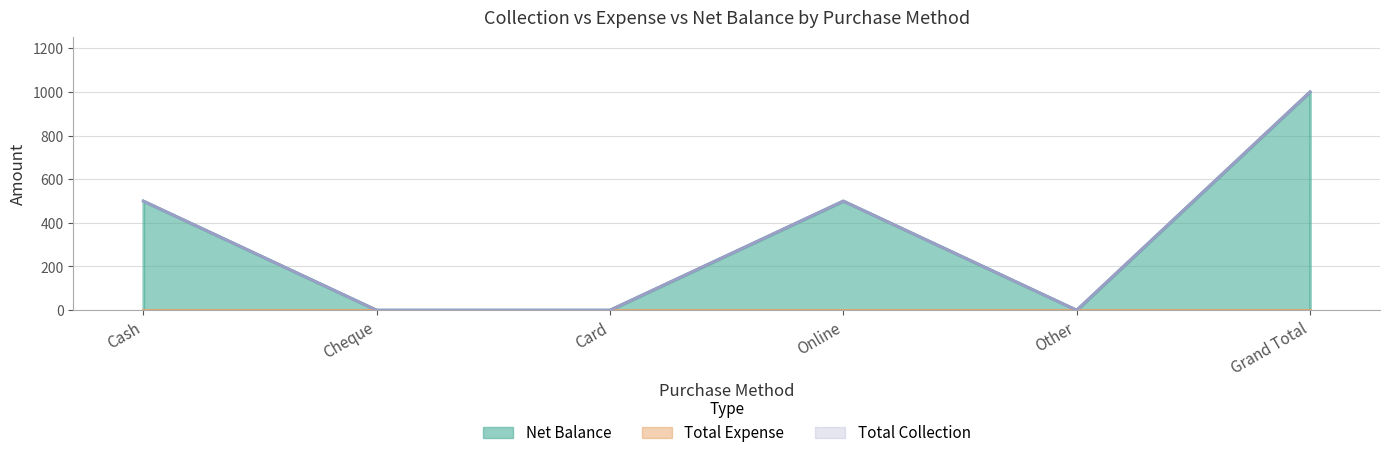

True or false: Total Collection has a value of 1615 at Grand Total.

False